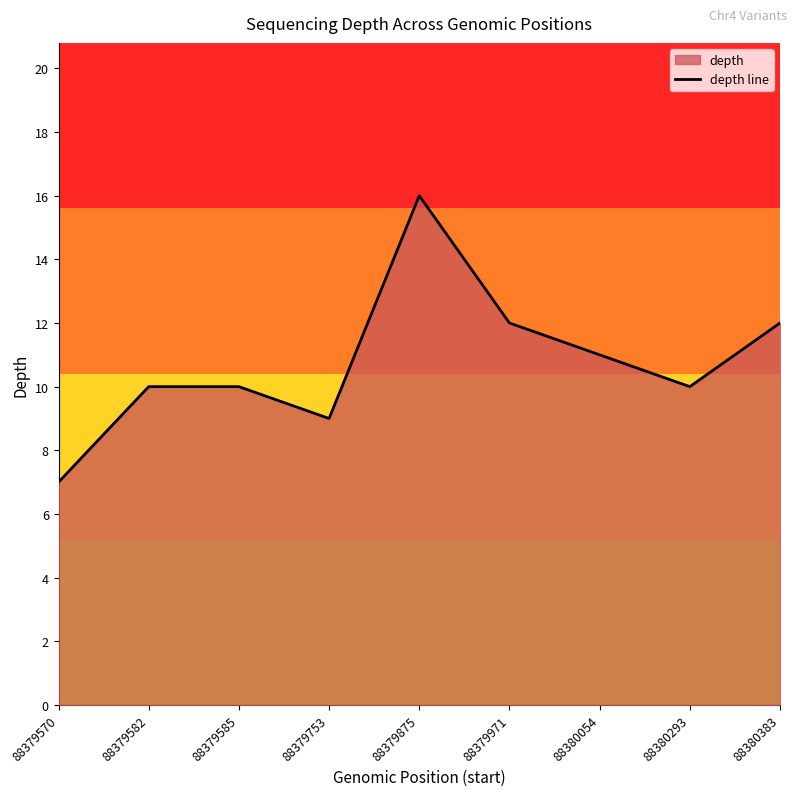

How many data points are above 10?

4